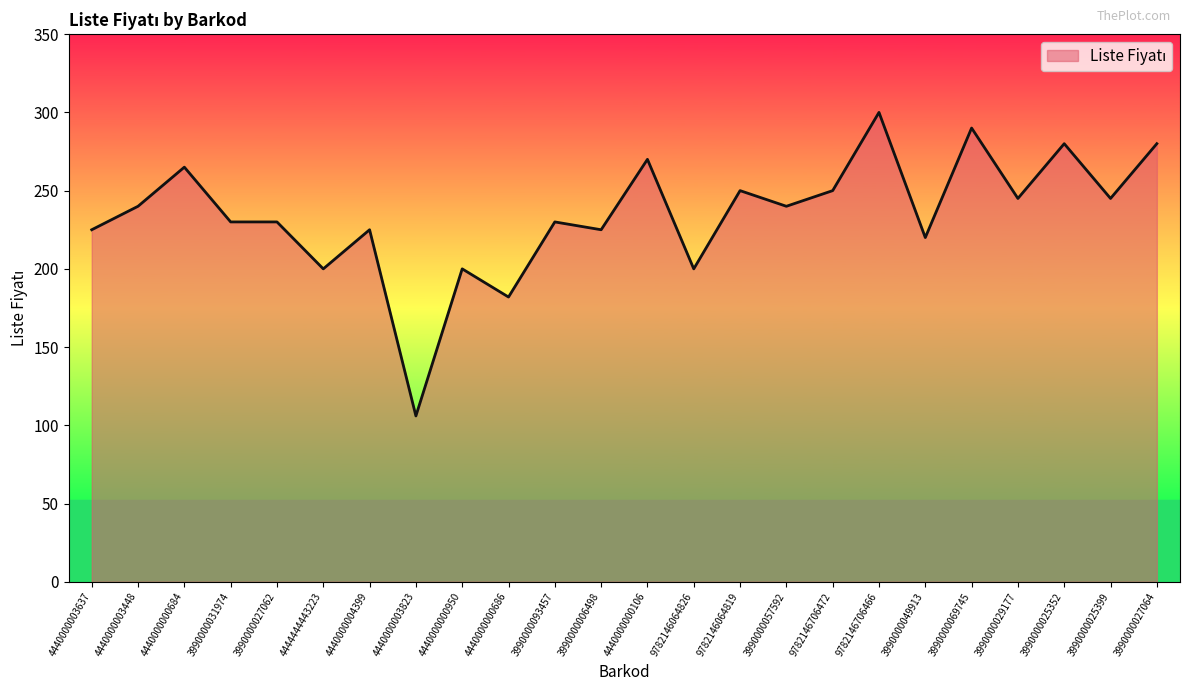

What is the difference between the values at 3990000031974 and 4440000003448?

10